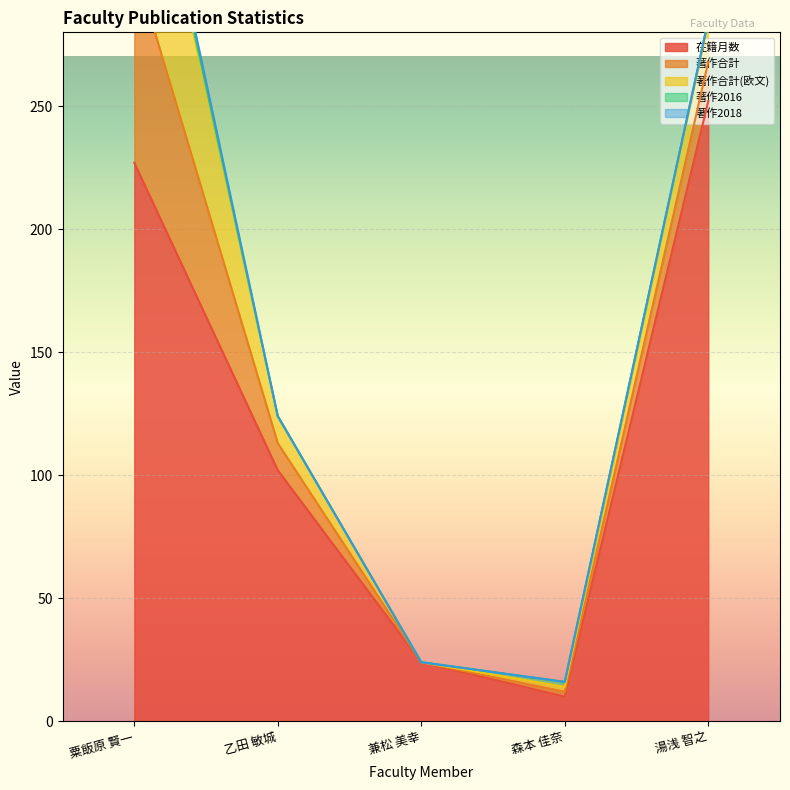

True or false: 在籍月数 and 著作合計(欧文) cross at least once.

False